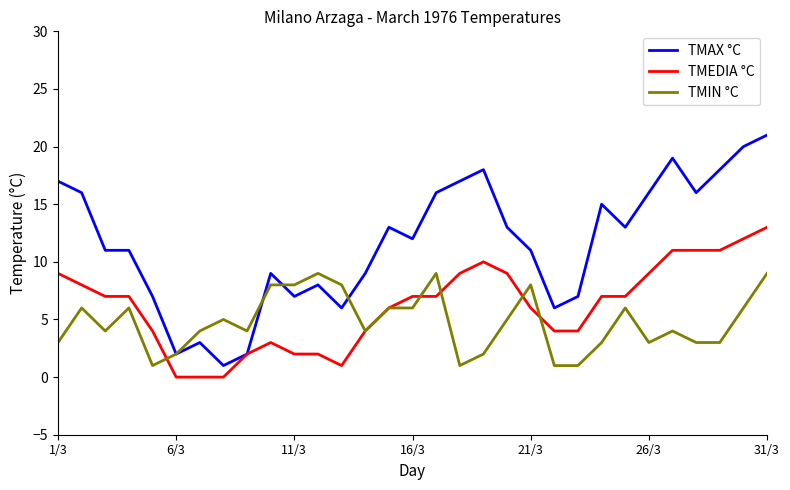

Which series has the largest range (max minus min)?

TMAX °C